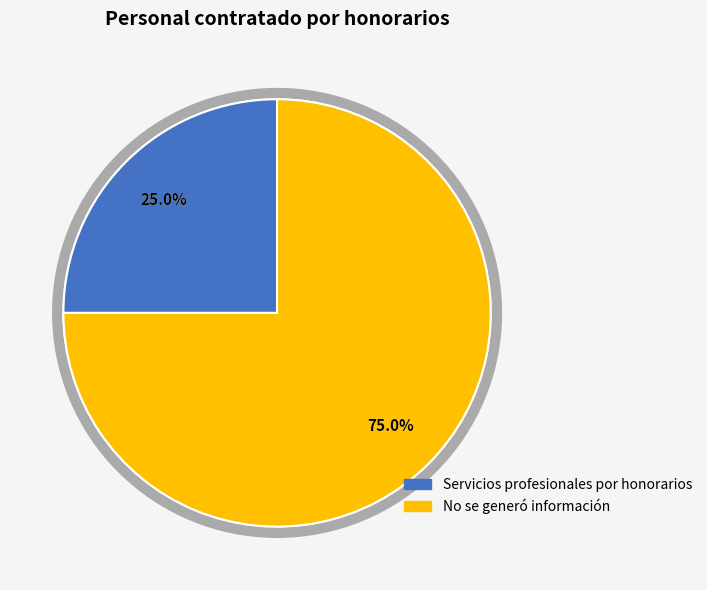

Combined, what portion of the pie is Servicios profesionales por honorarios and No se generó información?

100.0%